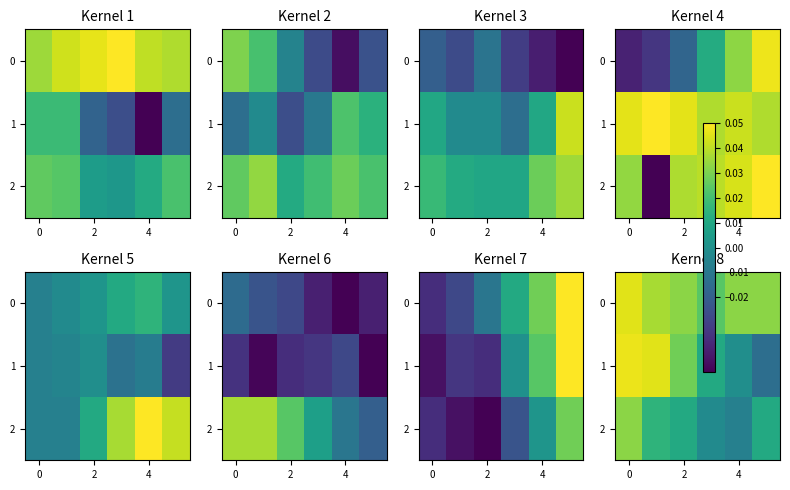

How many values in 1 are above zero?

4